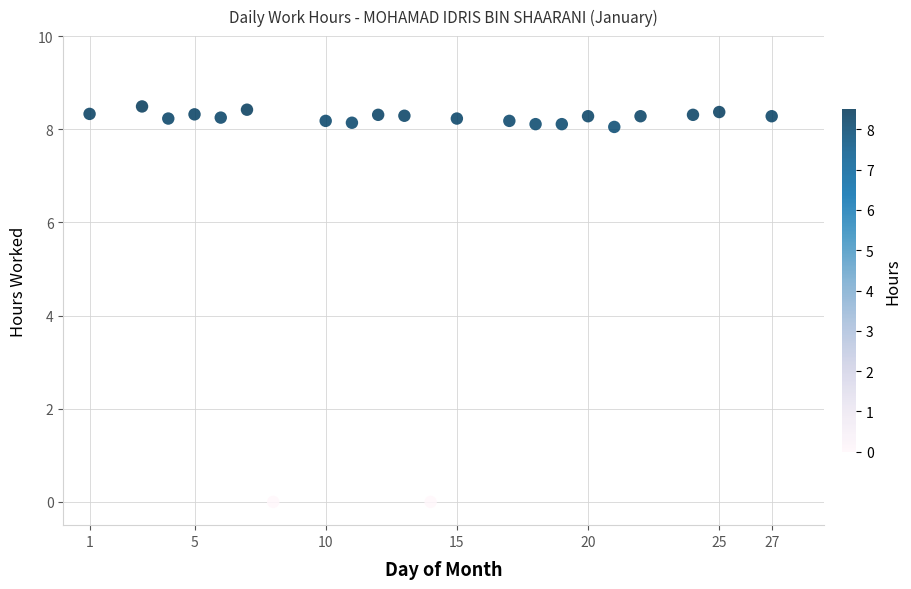

What is the range of Y values (max minus min)?

8.5